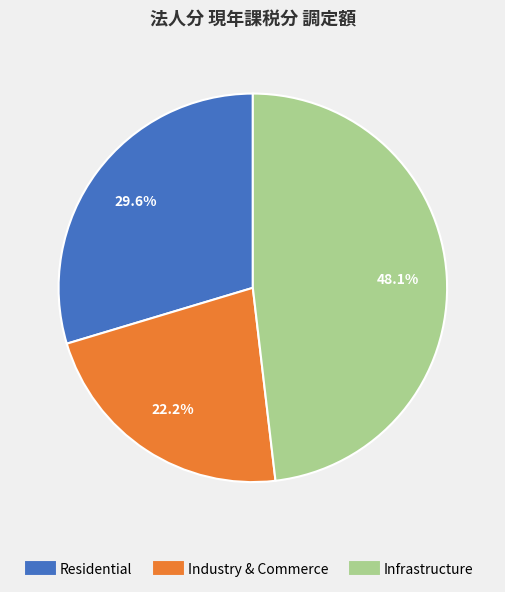

Is there any slice that represents more than half of the pie?

No